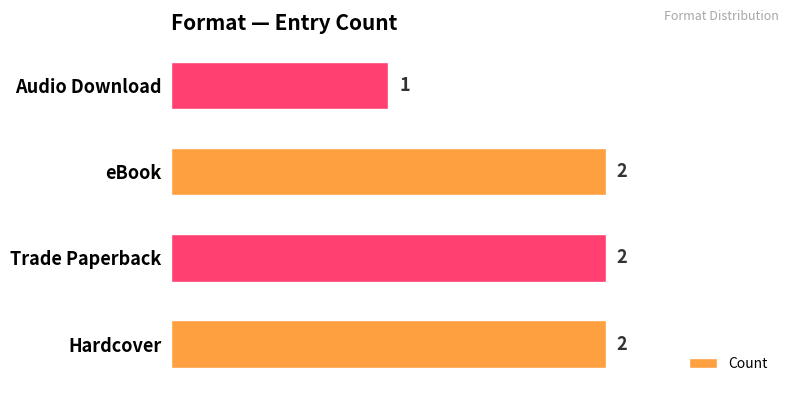

True or false: the data shows 1 at Audio Download.

True